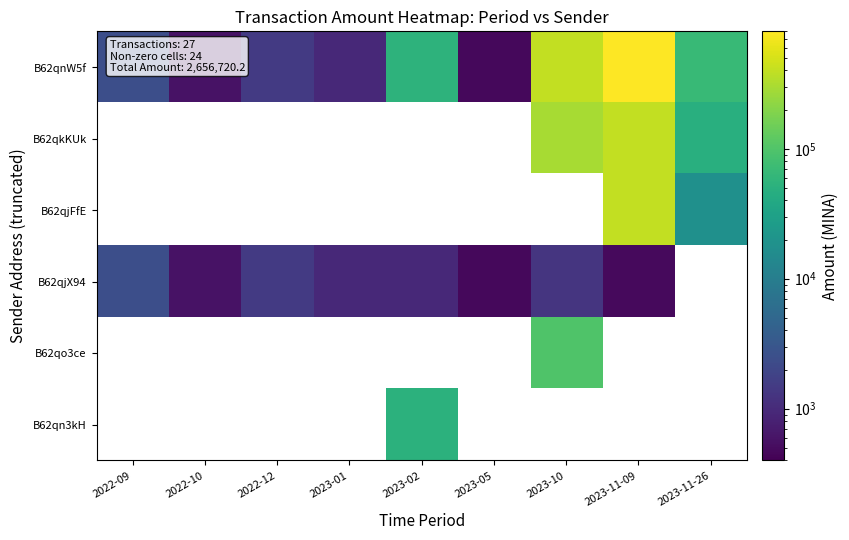

Read the B62qnW5f value at 2022-10.

576.0